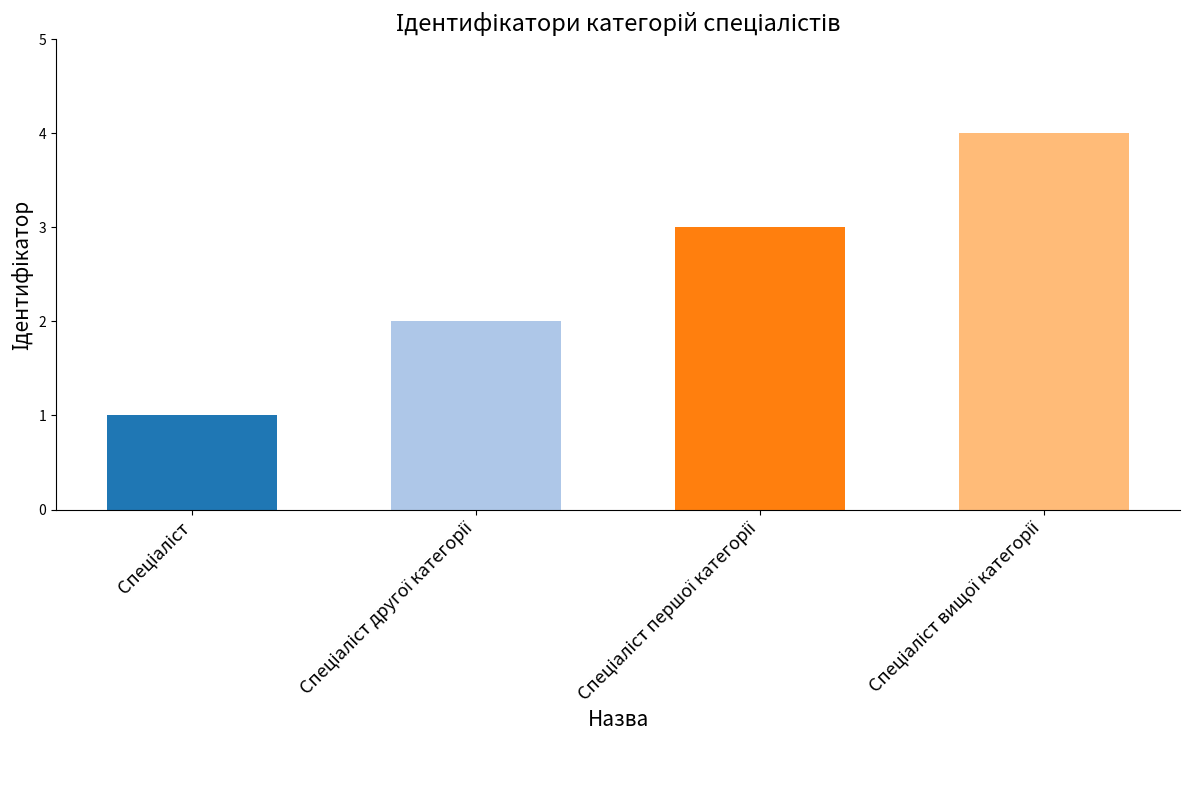

How many bars are there in total?

4